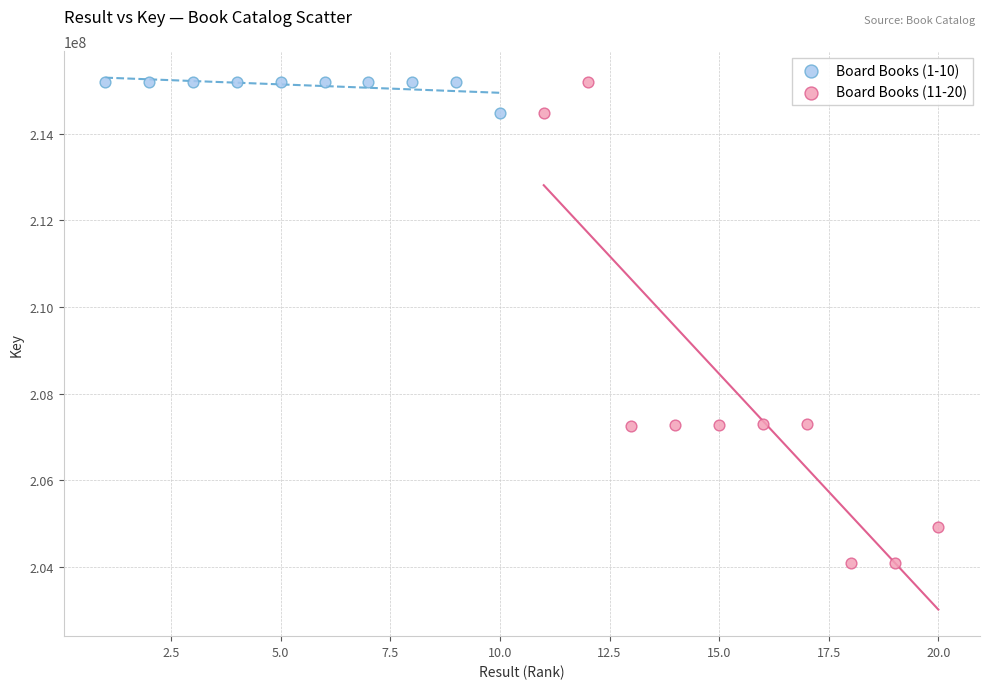

Which series has the widest spread of Y values?

Board Books (11-20)